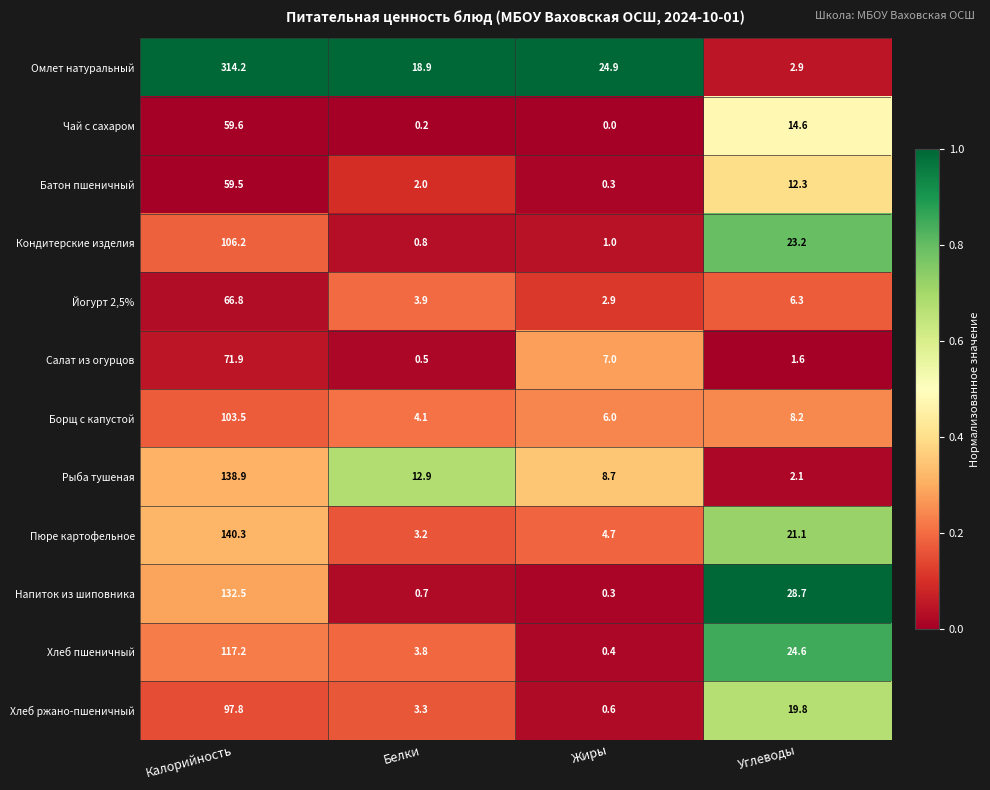

At how many categories does at least one series exceed 0?

4